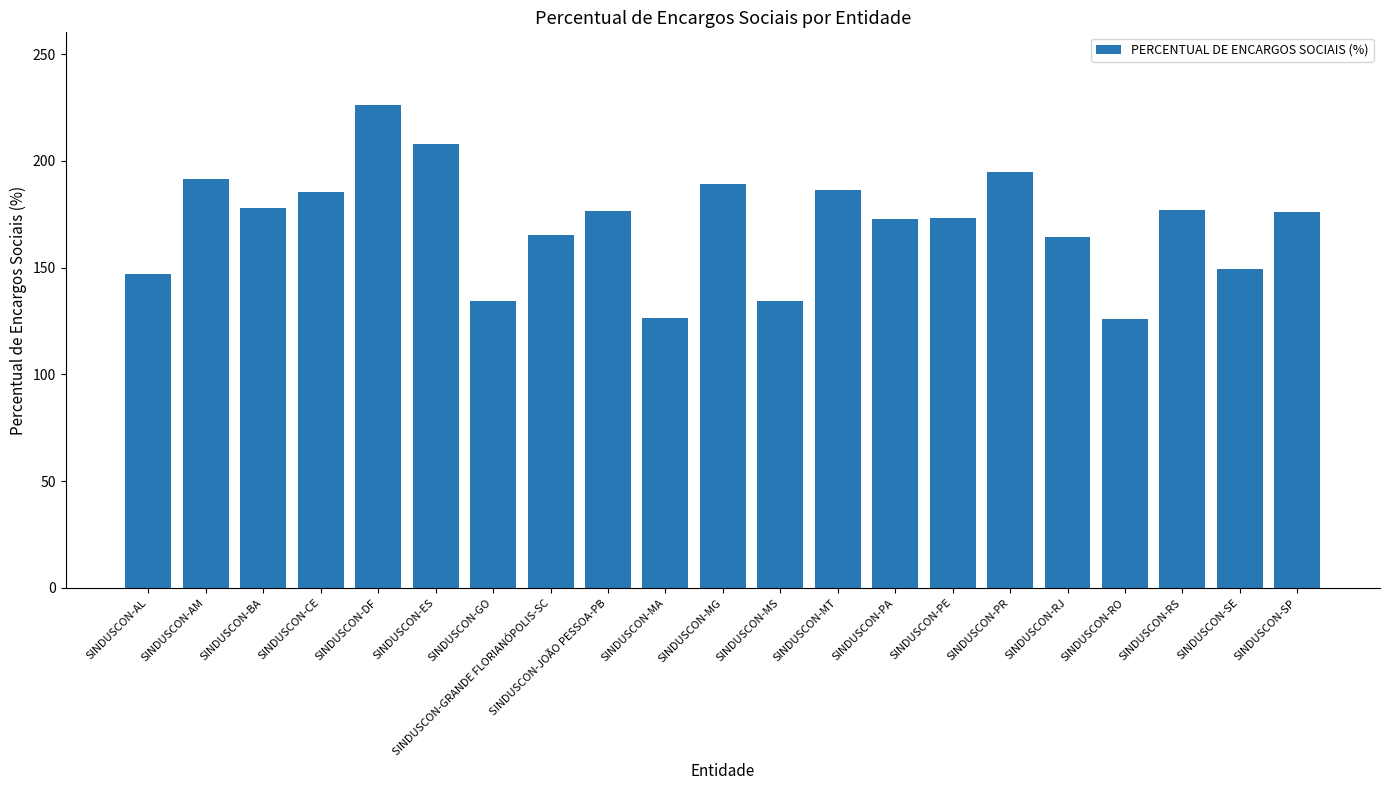

How many bars are there in total?

21